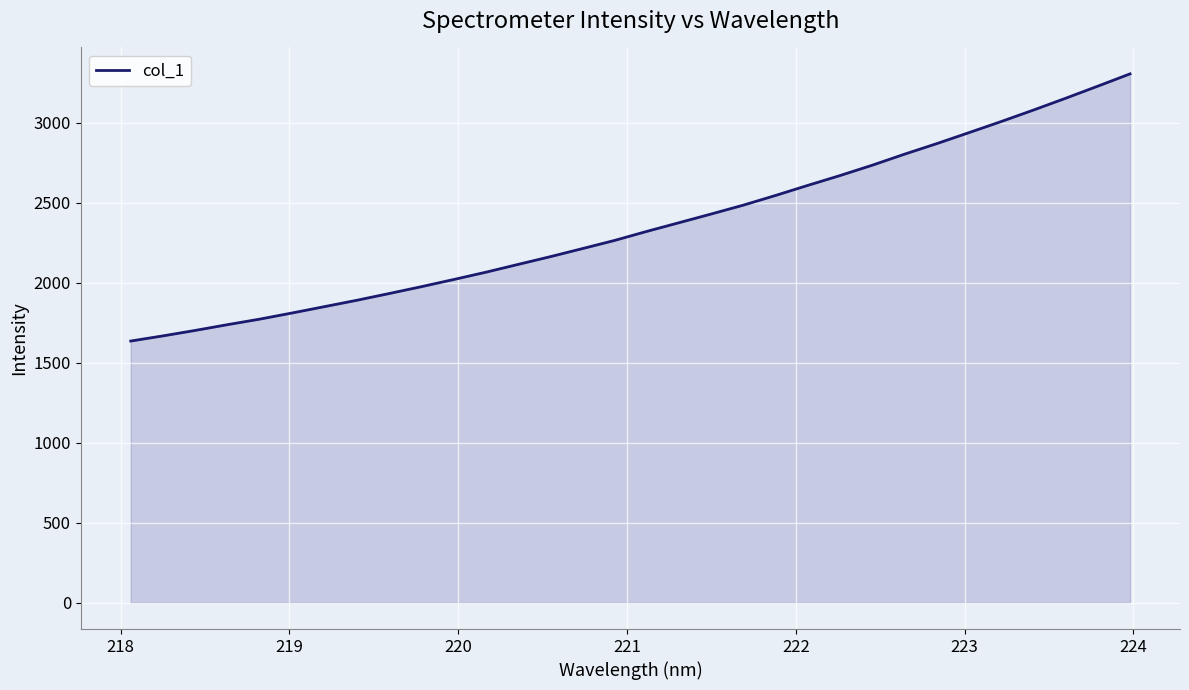

What is the minimum value shown in the chart?

1634.7